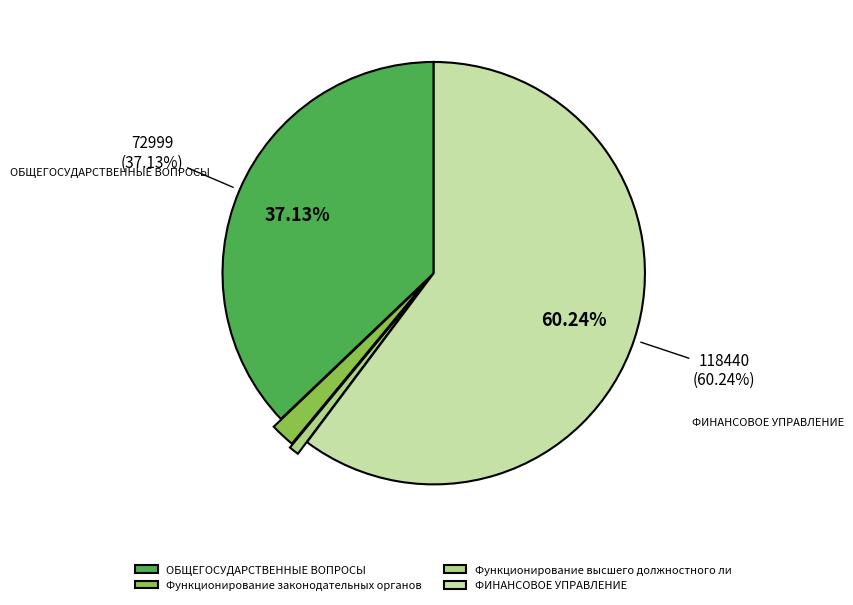

Is there a majority slice in this chart?

Yes